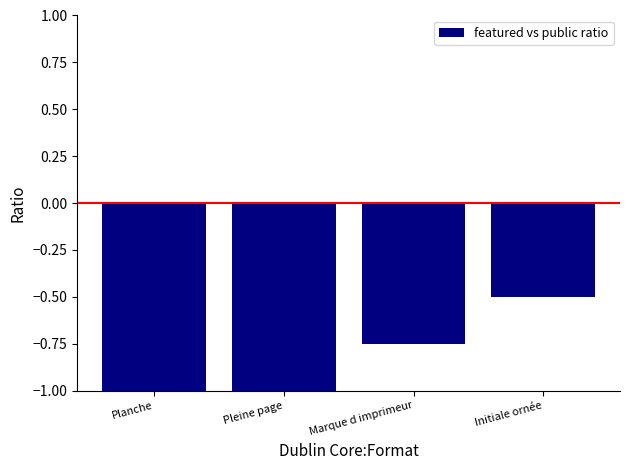

What is the maximum value shown in the chart?

-0.5